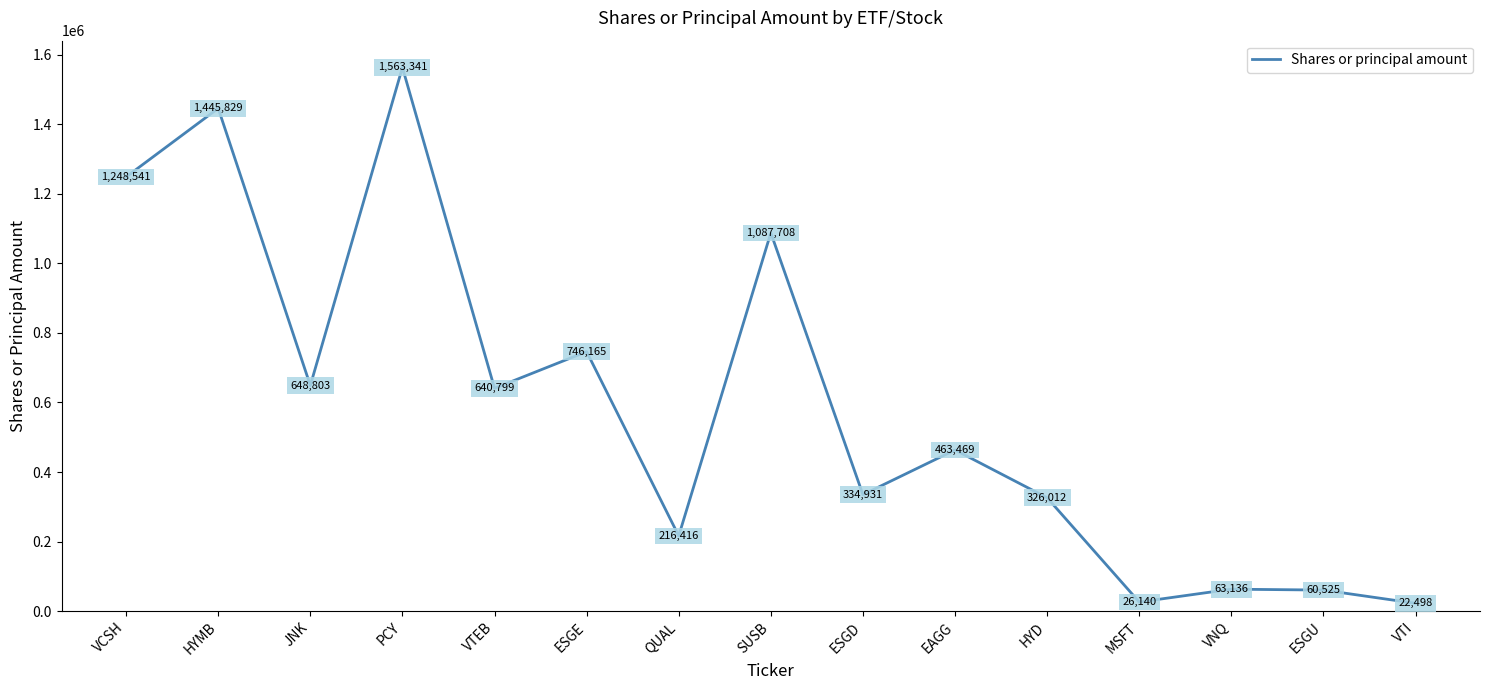

Reading left to right, transcribe all the data shown in this chart.

VCSH=1248541	HYMB=1445829	JNK=648803	PCY=1563341	VTEB=640799	ESGE=746165	QUAL=216416	SUSB=1087708	ESGD=334931	EAGG=463469	HYD=326012	MSFT=26140	VNQ=63136	ESGU=60525	VTI=22498